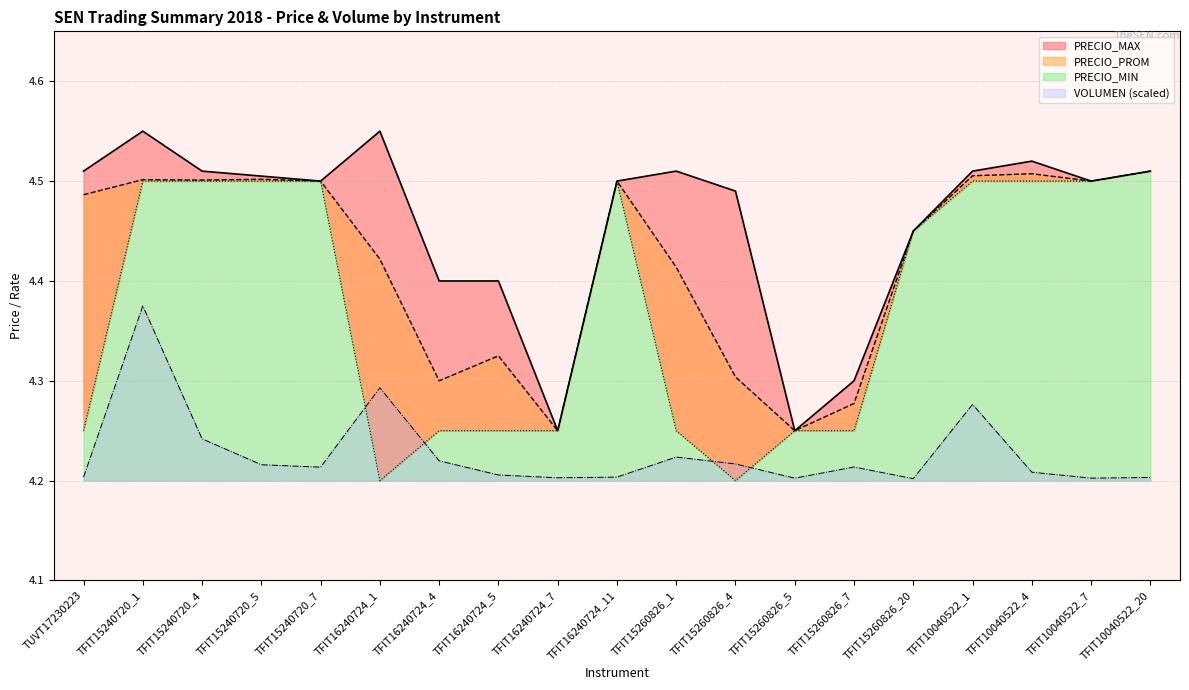

What is the difference between the second highest and minimum values in the PRECIO_MAX series?

0.3